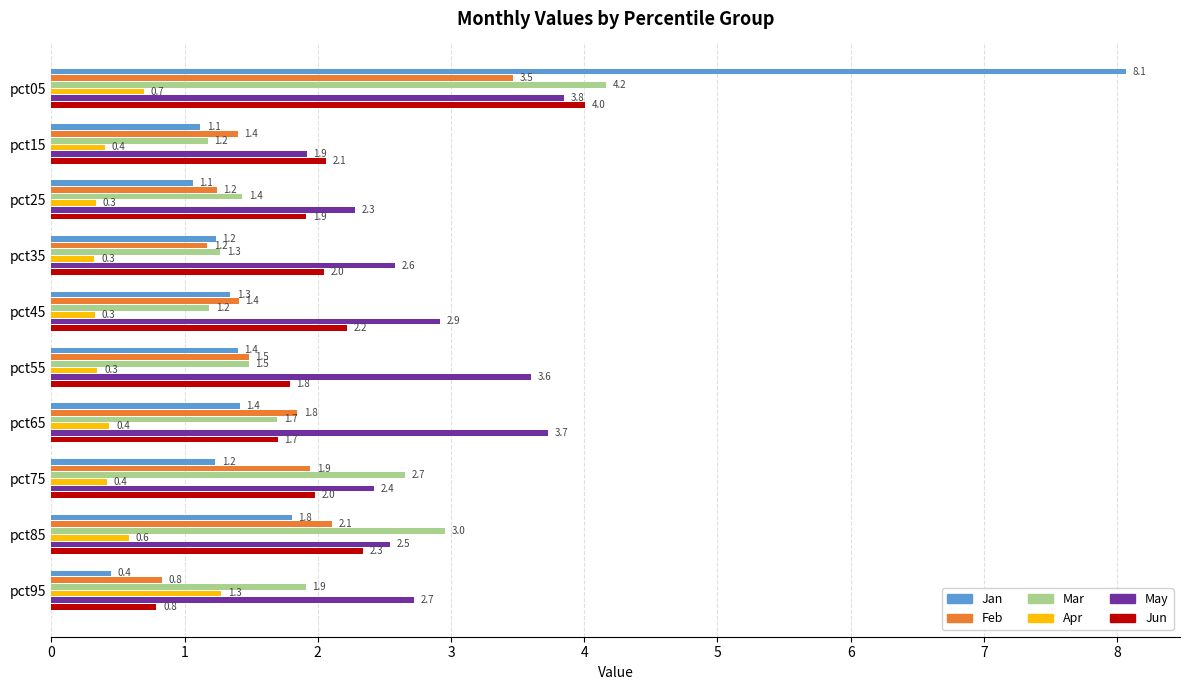

What is the lowest value of the Apr series?

0.3